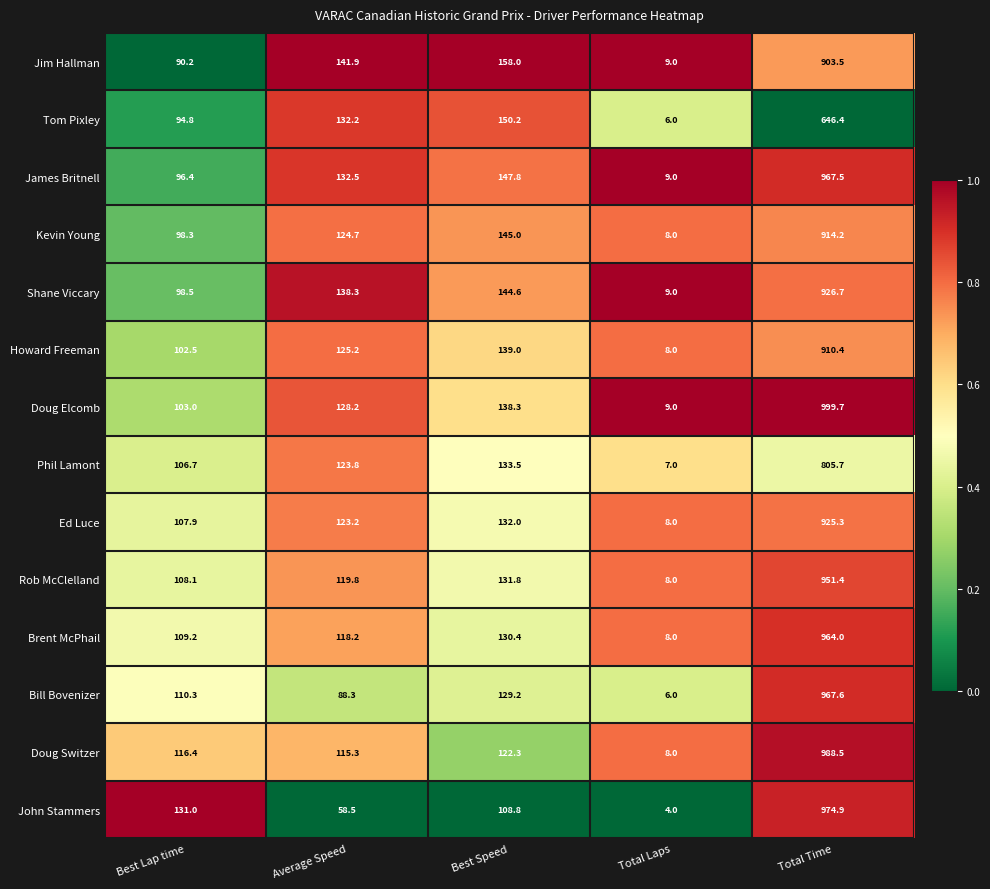

What is the difference between the highest and lowest values at Average Speed?

83.4